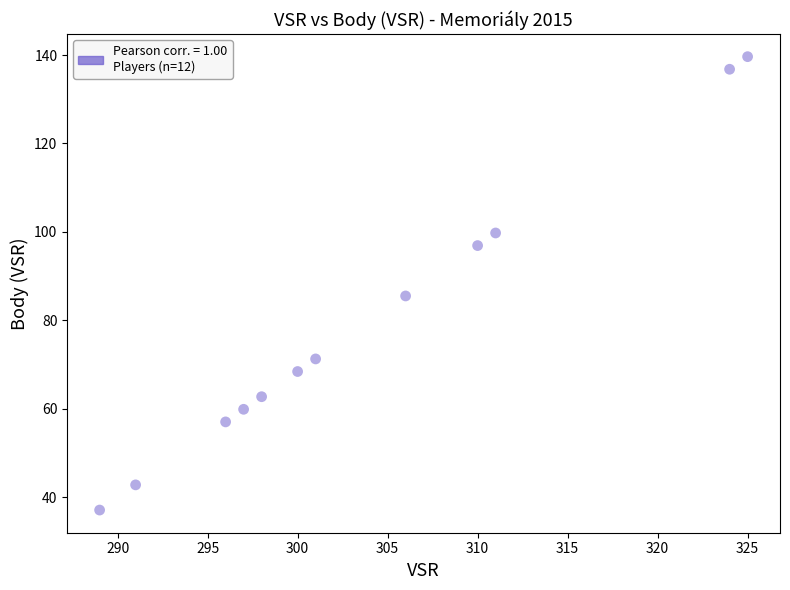

What Y value in the scatter plot is closest to 88?

85.5